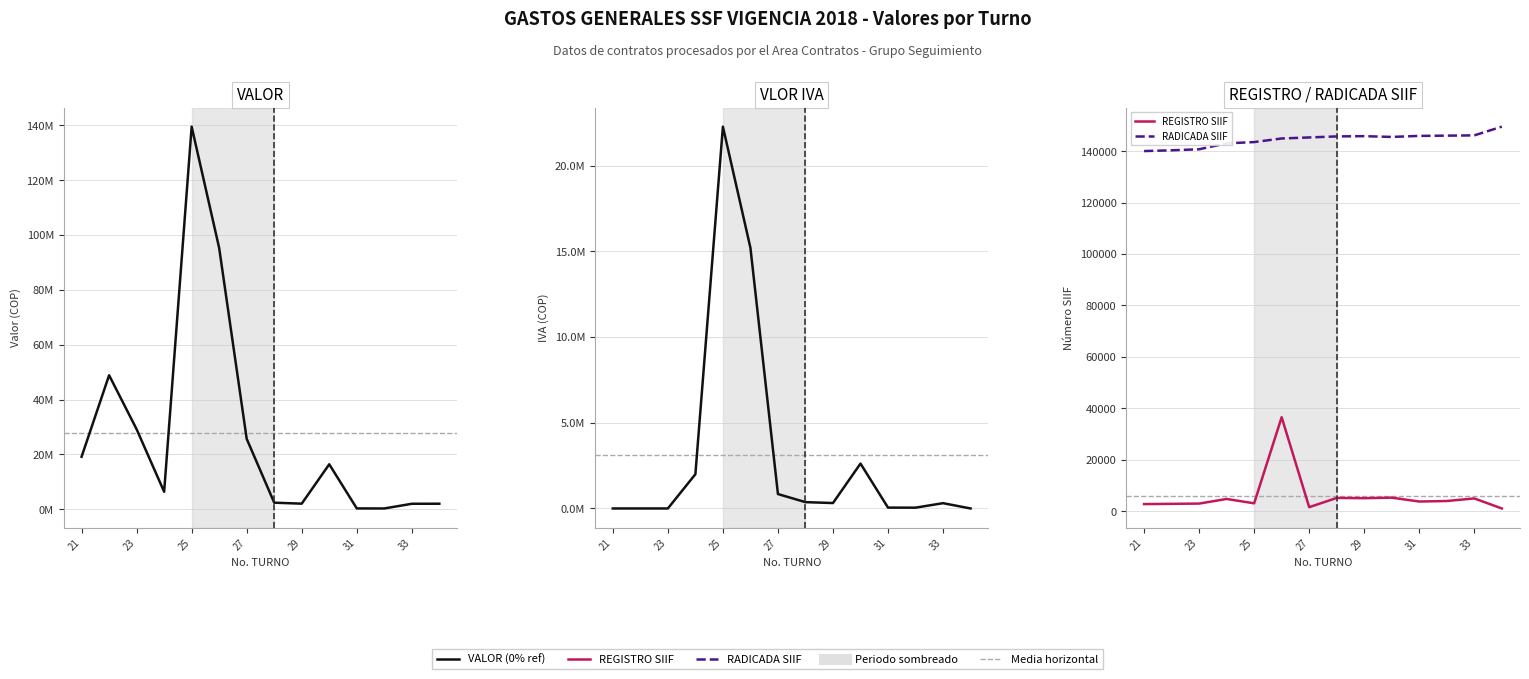

True or false: VALOR and VLOR IVA intersect in this chart.

False